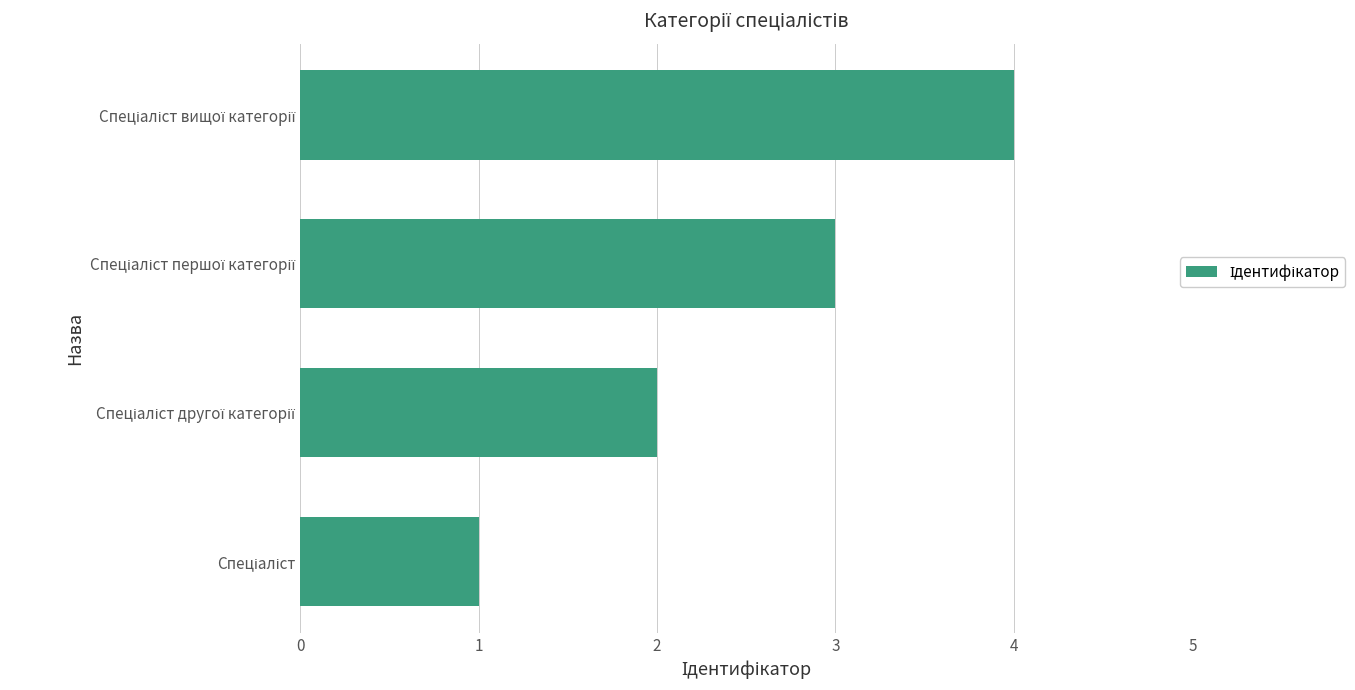

Are the bars horizontal?

Yes